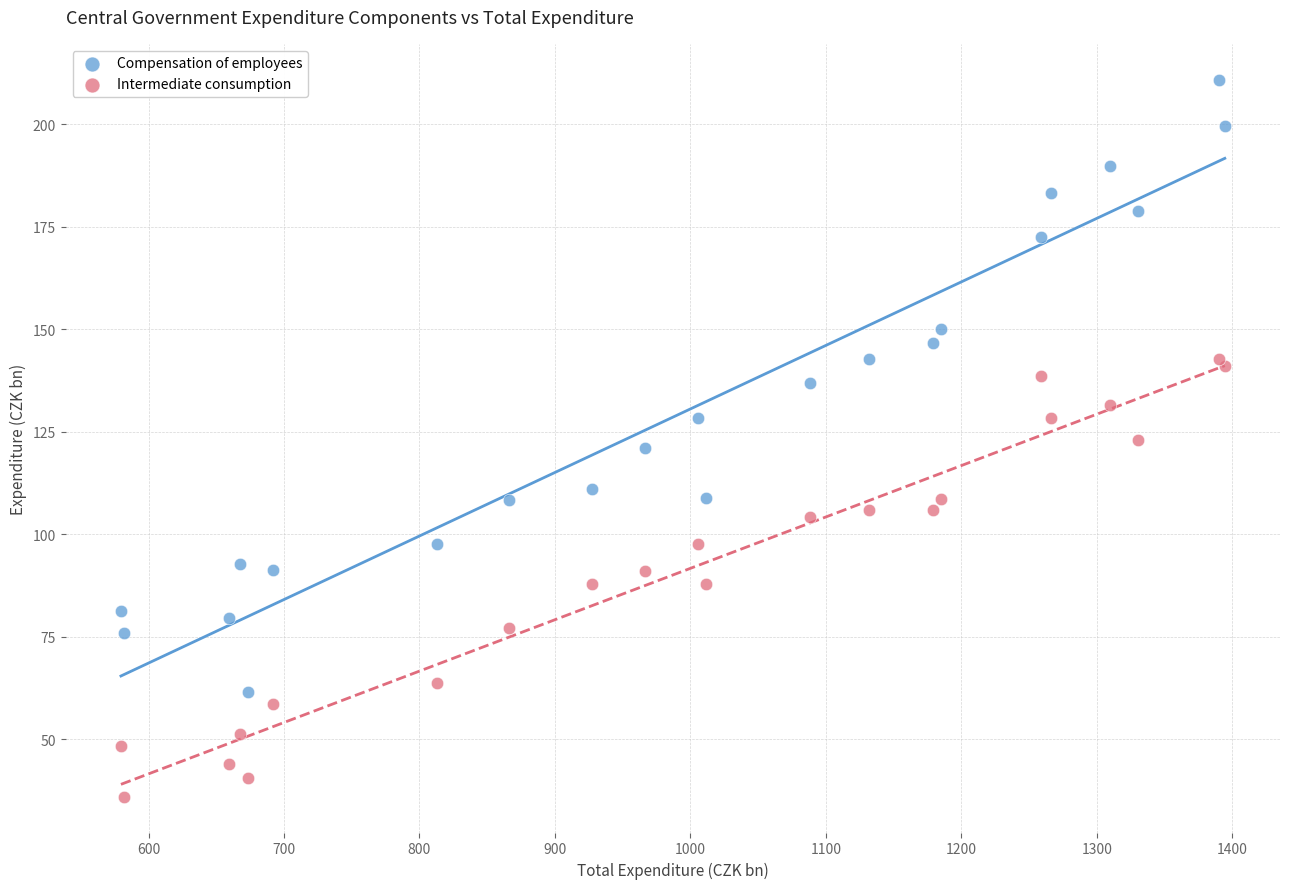

Which series contains the highest Y value?

Compensation of employees